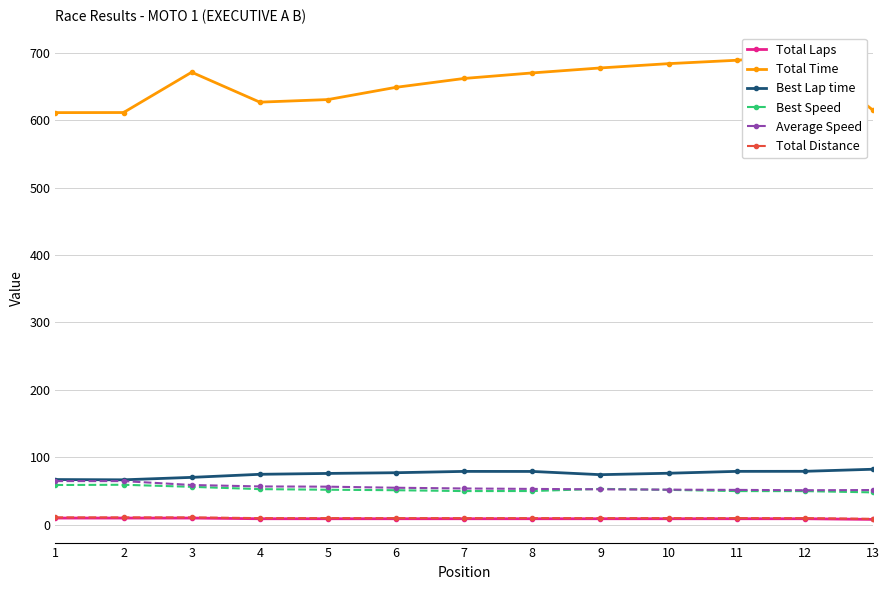

Between 8 and 9, which series saw the biggest shift?

Total Time